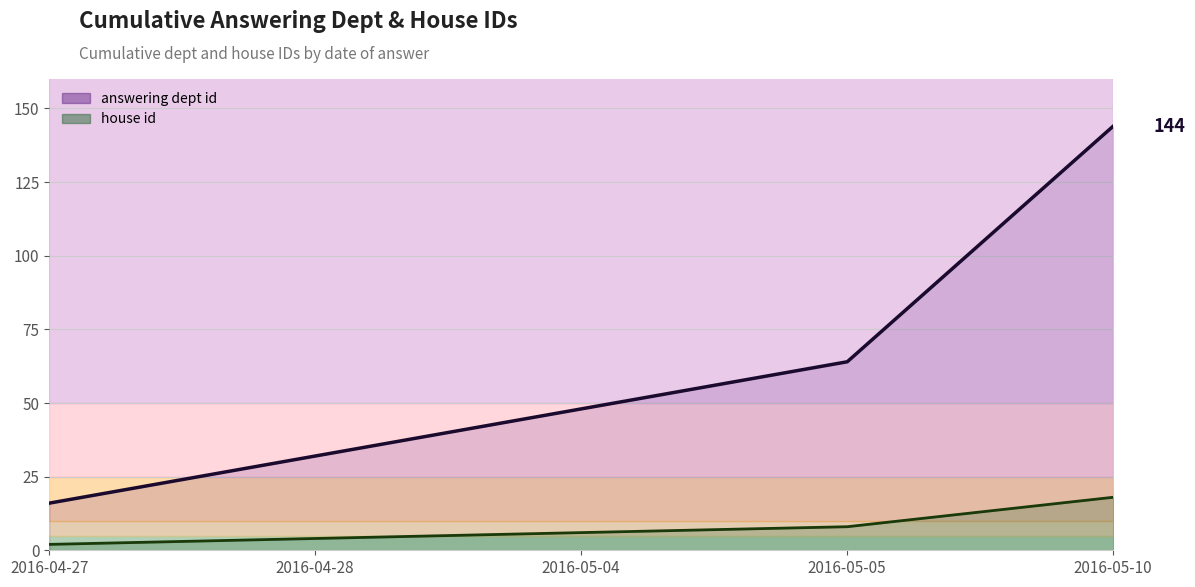

Rank the series by their average value, from lowest to highest.

house id (line), answering dept id (line)